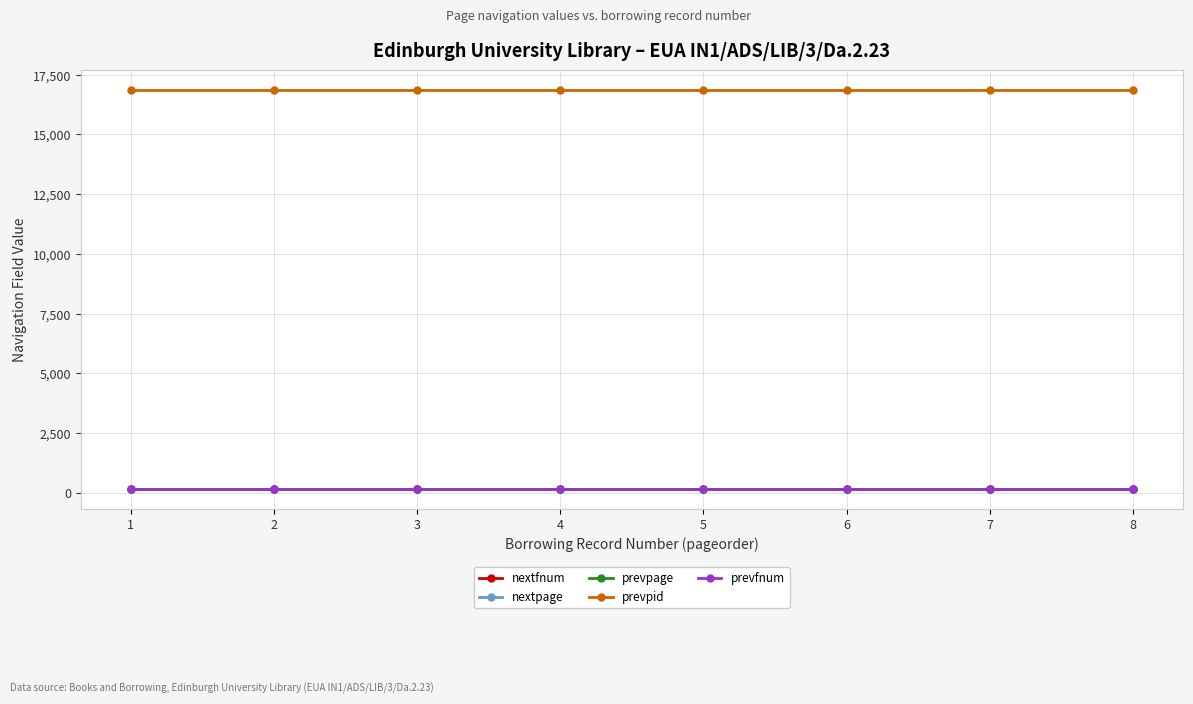

What is the value of the nextfnum point at the 5th from the left?

176